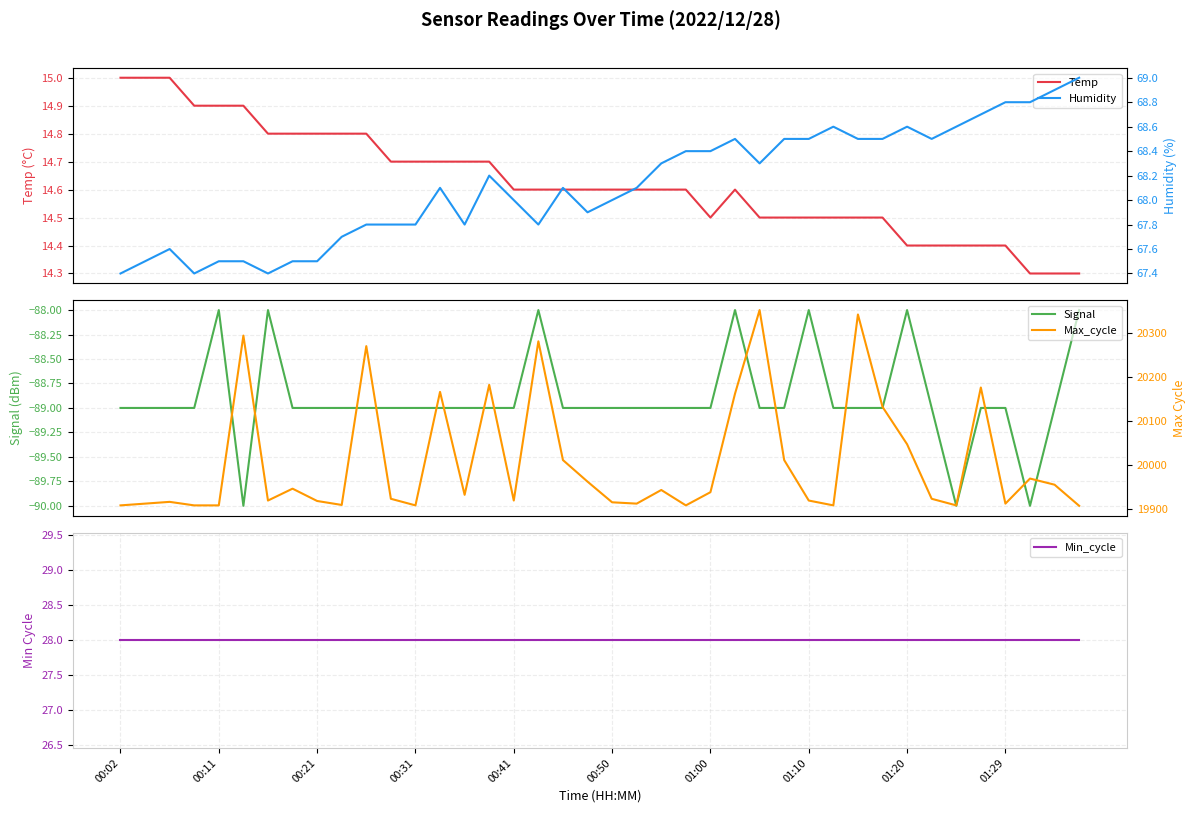

Reading left to right, list all the values displayed in this chart.

Temp: 15.0	15.0	15.0	14.9	14.9	14.9	14.8	14.8	14.8	14.8	14.8	14.7	14.7	14.7	14.7	14.7	14.6	14.6	14.6	14.6	14.6	14.6	14.6	14.6	14.5	14.6	14.5	14.5	14.5	14.5	14.5	14.5	14.4	14.4	14.4	14.4	14.4	14.3	14.3	14.3
Signal: -89.0	-89.0	-89.0	-89.0	-88.0	-90.0	-88.0	-89.0	-89.0	-89.0	-89.0	-89.0	-89.0	-89.0	-89.0	-89.0	-89.0	-88.0	-89.0	-89.0	-89.0	-89.0	-89.0	-89.0	-89.0	-88.0	-89.0	-89.0	-88.0	-89.0	-89.0	-89.0	-88.0	-89.0	-90.0	-89.0	-89.0	-90.0	-89.0	-88.0
Min_cycle: 28.0	28.0	28.0	28.0	28.0	28.0	28.0	28.0	28.0	28.0	28.0	28.0	28.0	28.0	28.0	28.0	28.0	28.0	28.0	28.0	28.0	28.0	28.0	28.0	28.0	28.0	28.0	28.0	28.0	28.0	28.0	28.0	28.0	28.0	28.0	28.0	28.0	28.0	28.0	28.0
Humidity: 67.4	67.5	67.6	67.4	67.5	67.5	67.4	67.5	67.5	67.7	67.8	67.8	67.8	68.1	67.8	68.2	68.0	67.8	68.1	67.9	68.0	68.1	68.3	68.4	68.4	68.5	68.3	68.5	68.5	68.6	68.5	68.5	68.6	68.5	68.6	68.7	68.8	68.8	68.9	69.0
Max_cycle: 19908.0	19912.0	19916.0	19908.0	19908.0	20294.0	19919.0	19946.0	19918.0	19909.0	20270.0	19923.0	19908.0	20166.0	19932.0	20182.0	19919.0	20281.0	20011.0	19962.0	19915.0	19912.0	19943.0	19908.0	19938.0	20162.0	20352.0	20011.0	19919.0	19908.0	20342.0	20132.0	20047.0	19923.0	19908.0	20176.0	19912.0	19969.0	19955.0	19907.0